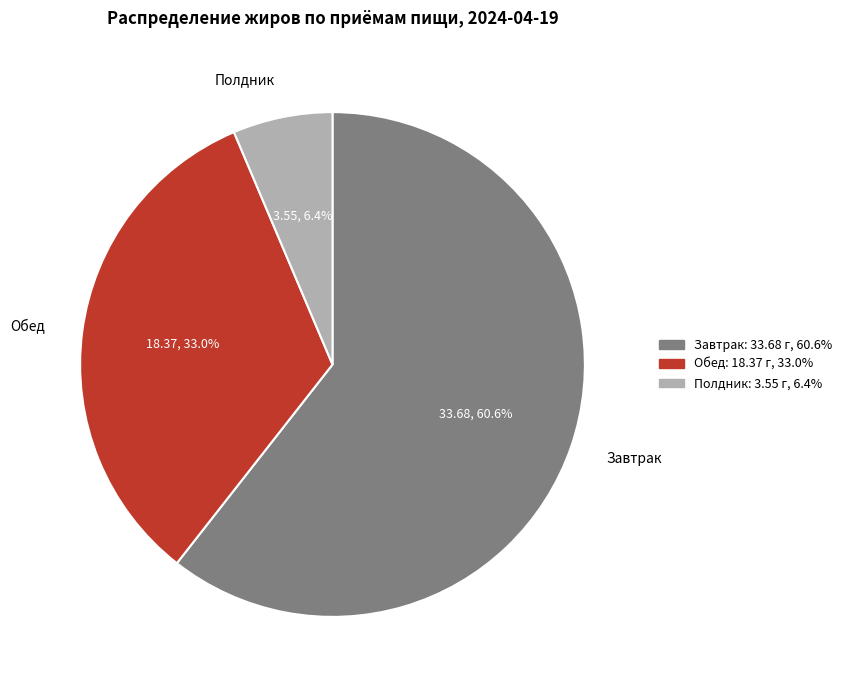

Is it true that Полдник is 6% of the pie?

True